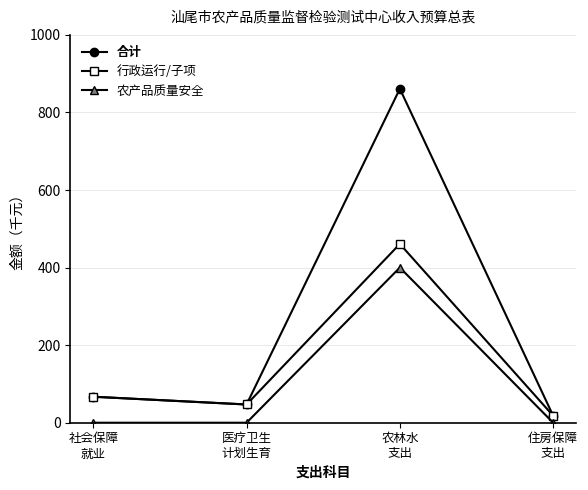

How many data points in 合计 are less than 67?

2